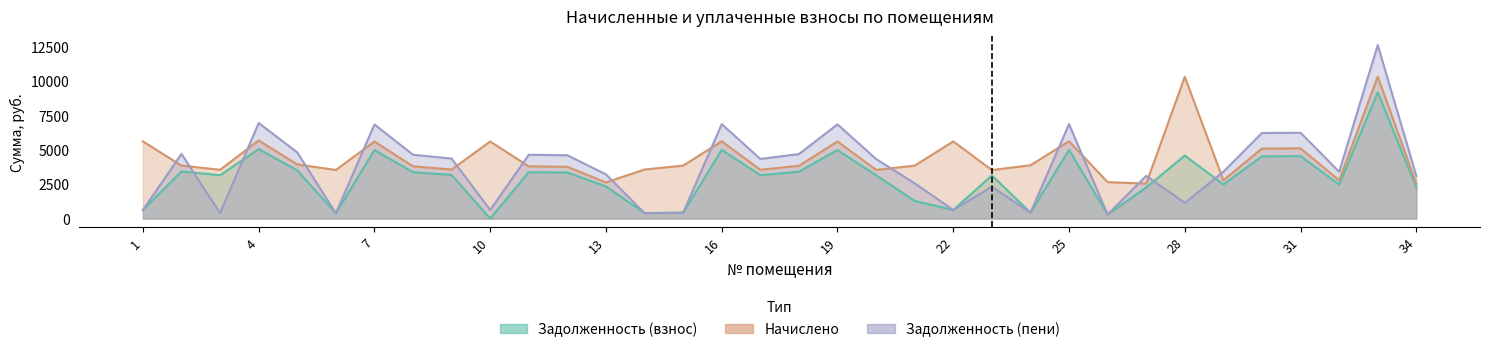

Reading right to left, transcribe all the data shown in this chart.

Задолженность (взнос): 34=2260.4	33=9199.8	32=2483.0	31=4550.1	30=4538.4	29=2483.0	28=4594.0	27=2266.2	26=295.0	25=5006.9	24=431.9	23=3144.6	22=625.1	21=1286.8	20=3156.4	19=4995.2	18=3419.9	17=3162.2	16=5006.9	15=428.9	14=397.5	13=2342.4	12=3355.5	11=3384.8	10=0.0	9=3179.8	8=3384.8	7=4989.3	6=393.8	5=3507.8	4=5065.4	3=3162.2	2=3431.6	1=625.1
Начислено: 34=2542.9	33=10349.7	32=2793.3	31=5118.8	30=5105.7	29=2793.3	28=10336.6	27=2549.5	26=2655.0	25=5632.7	24=3886.9	23=3537.7	22=5626.2	21=3860.6	20=3550.9	19=5619.6	18=3847.4	17=3557.5	16=5632.7	15=3860.6	14=3577.3	13=2635.2	12=3775.0	11=3807.9	10=5619.6	9=3577.3	8=3807.9	7=5612.9	6=3544.4	5=3946.2	4=5698.6	3=3557.5	2=3860.6	1=5626.2
Задолженность (пени): 34=3108.1	33=12649.7	32=3414.1	31=6256.4	30=6240.3	29=3414.1	28=1148.5	27=3116.1	26=295.0	25=6884.5	24=431.9	23=2323.9	22=625.1	21=2573.7	20=4340.1	19=6868.4	18=4702.4	17=4348.1	16=6884.5	15=428.9	14=397.5	13=3220.8	12=4613.8	11=4654.1	10=624.4	9=4372.3	8=4654.1	7=6860.3	6=393.8	5=4823.2	4=6965.0	3=395.3	2=4718.4	1=625.1